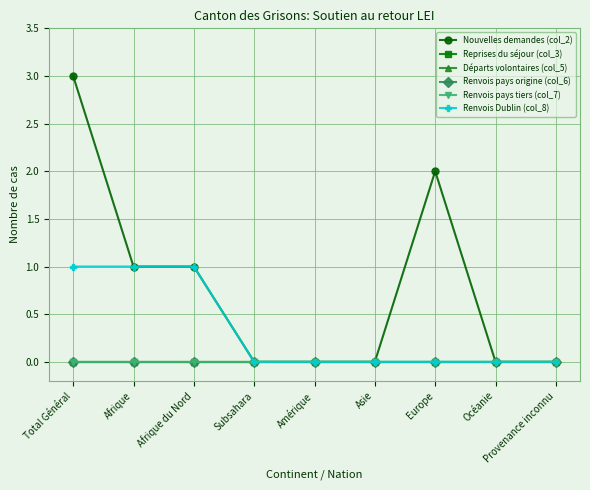

What is the label of the 1st point from the right?

Provenance inconnu